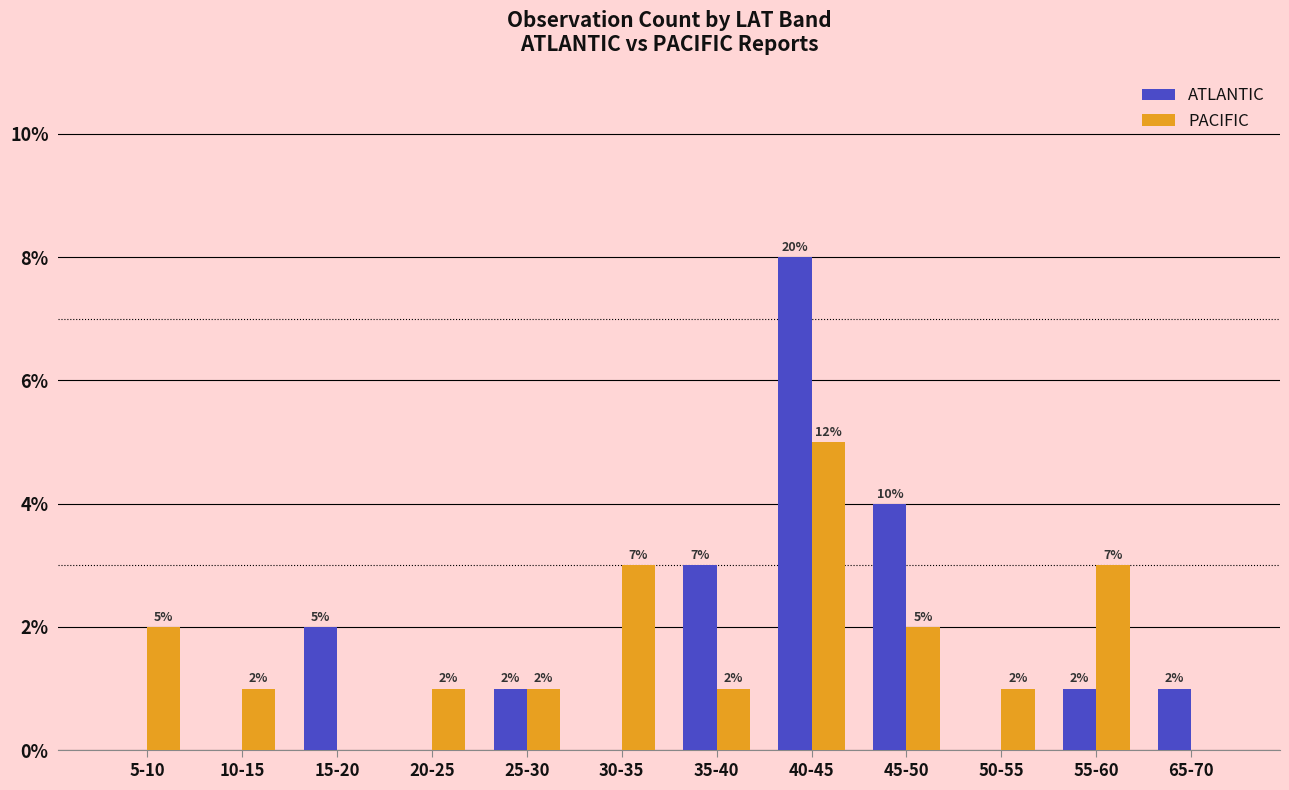

How many positive values does the ATLANTIC series have?

7